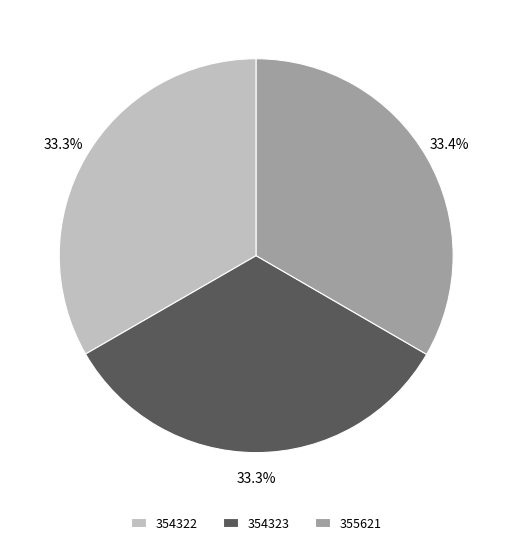

To the nearest percent, what is the combined percentage of 355621 and 354323?

67%